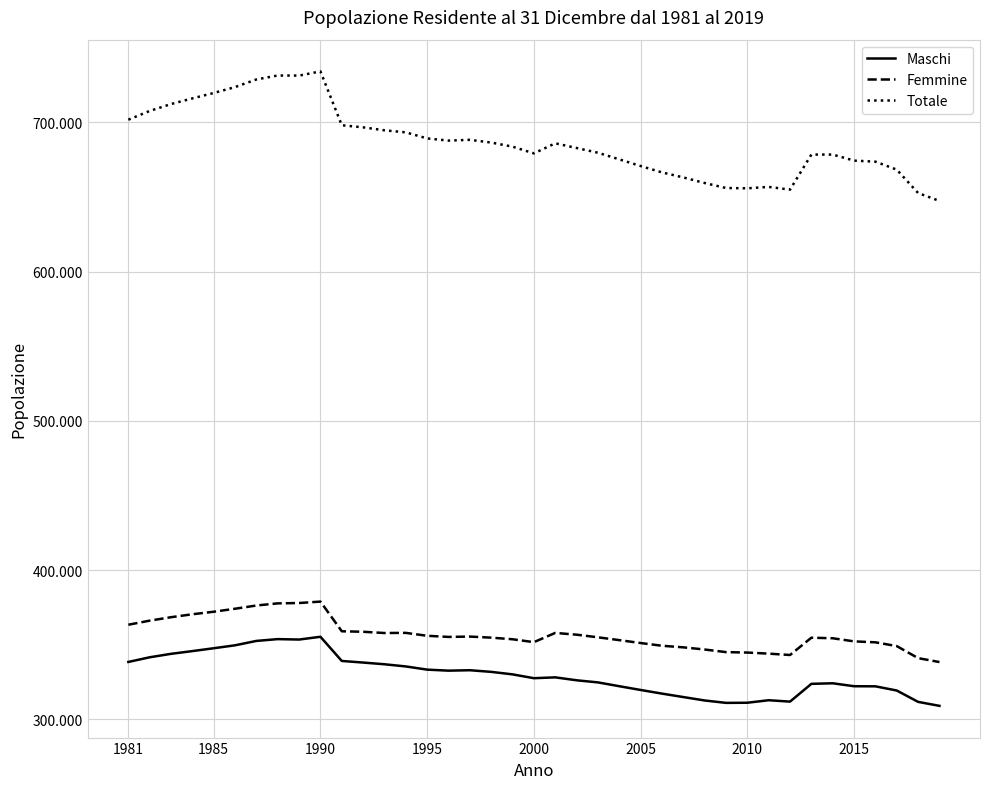

At which category is the sum across all series the highest?

1990